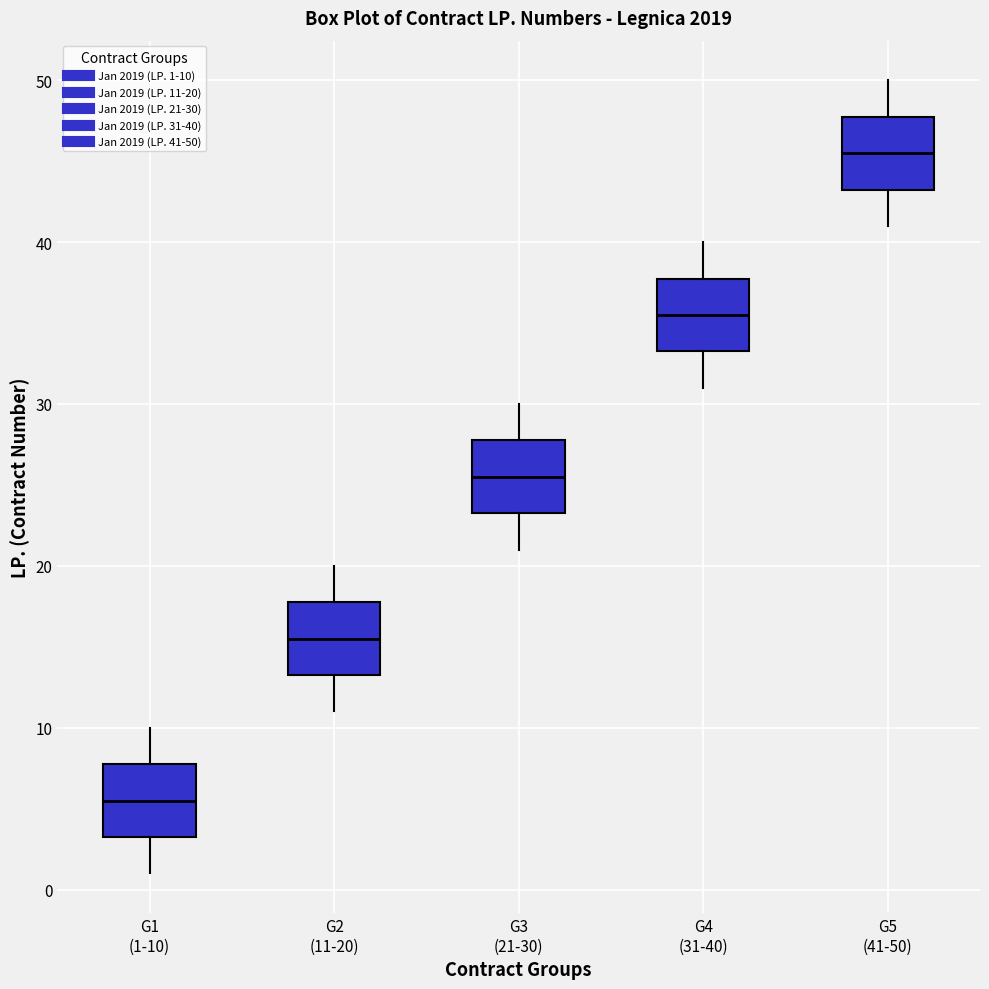

Reading left to right, transcribe this box plot: for each box, give where its median line is, the range the box spans, and where its two whiskers end, as read against the y-axis. The values are not printed on the chart, so give them approximately, as read against the axis.

G1 (1-10): median 6, box 3 to 8, whiskers 1 to 10
G2 (11-20): median 16, box 13 to 18, whiskers 11 to 20
G3 (21-30): median 26, box 23 to 28, whiskers 21 to 30
G4 (31-40): median 36, box 33 to 38, whiskers 31 to 40
G5 (41-50): median 46, box 43 to 48, whiskers 41 to 50